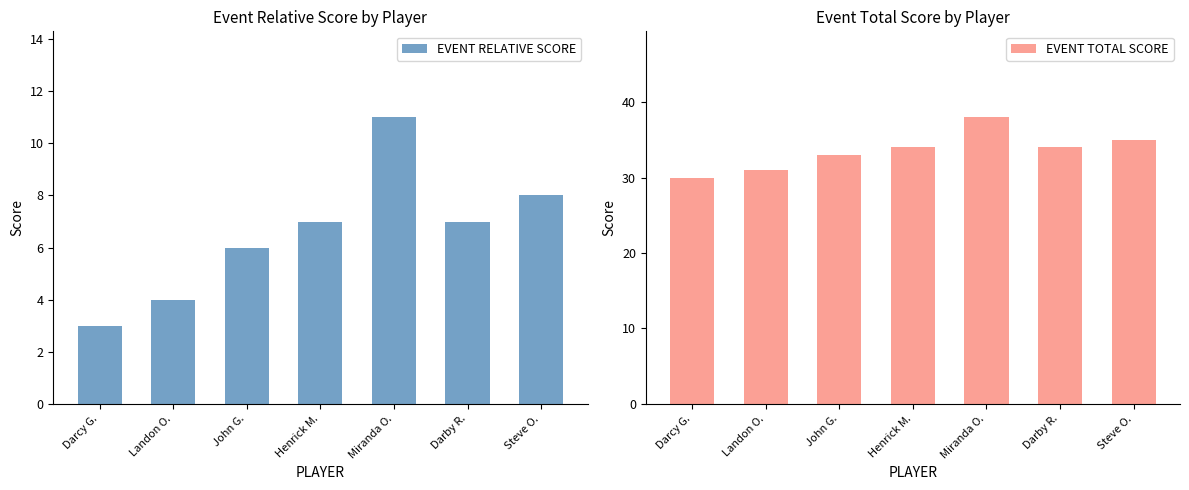

At which category is the sum across all series the highest?

Miranda O.